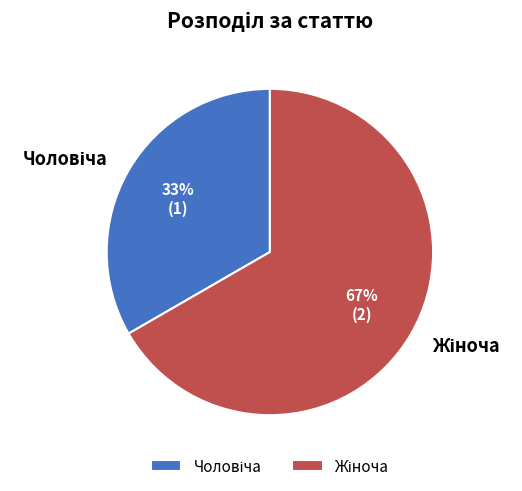

Is there a majority slice in this chart?

Yes